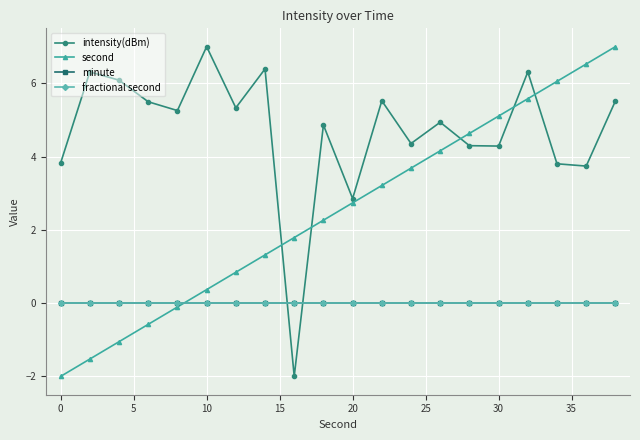

Is this an area chart (filled region under the line)?

No